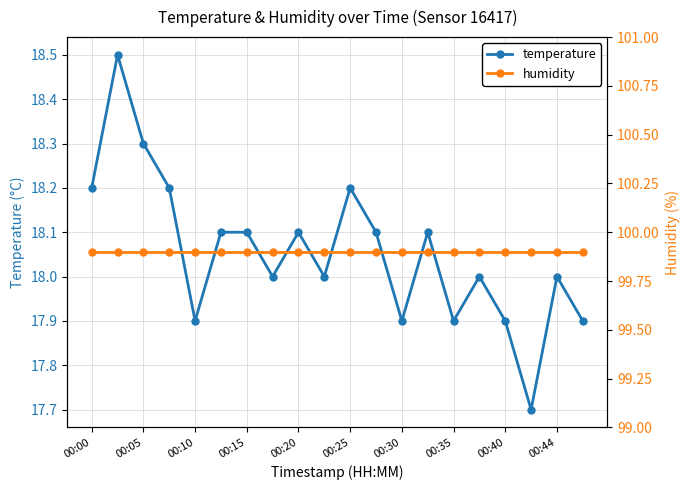

How many interior local valleys does the temperature series have?

6